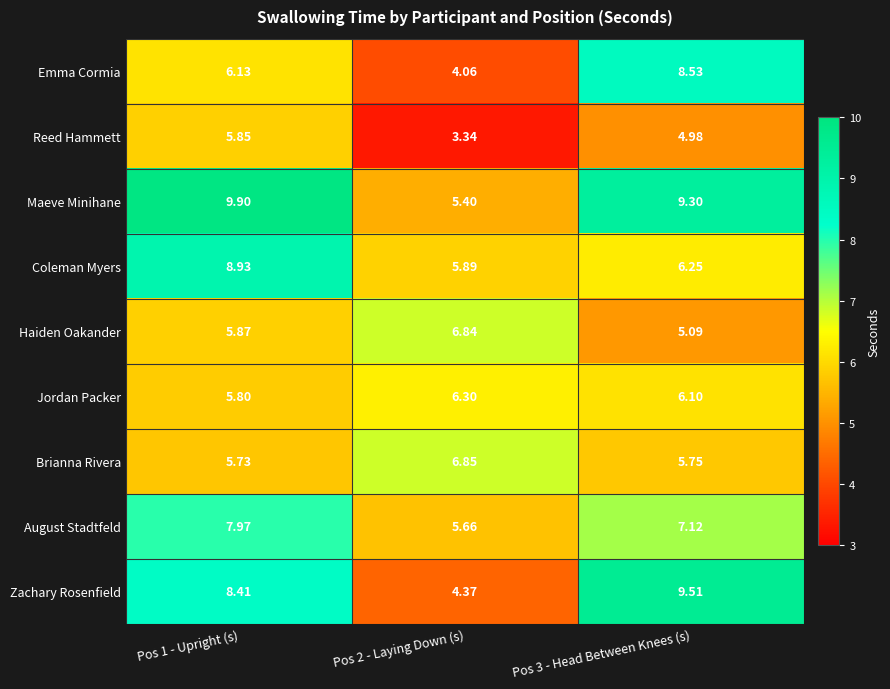

Is the value of Haiden Oakander at Pos 2 - Laying Down (s) greater than the value of August Stadtfeld at Pos 1 - Upright (s)?

No